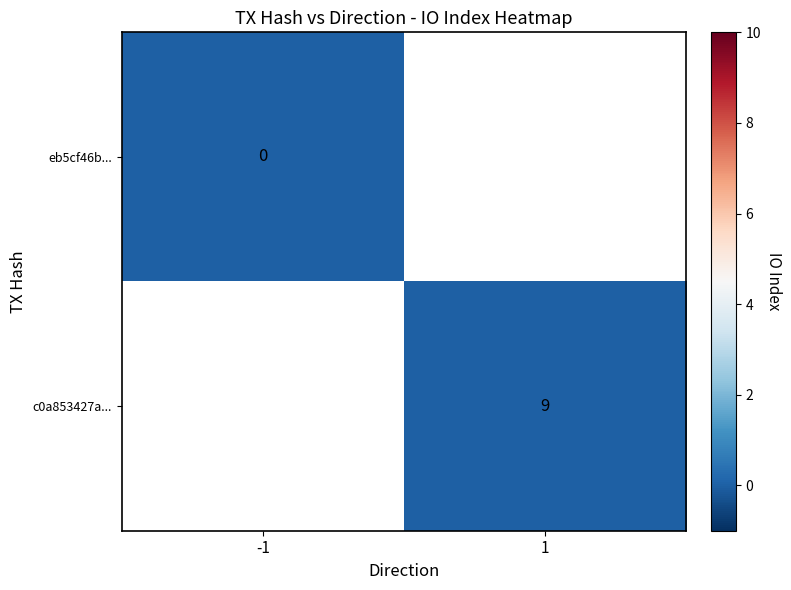

Is it true that c0a853427a... equals 15 at 1?

False